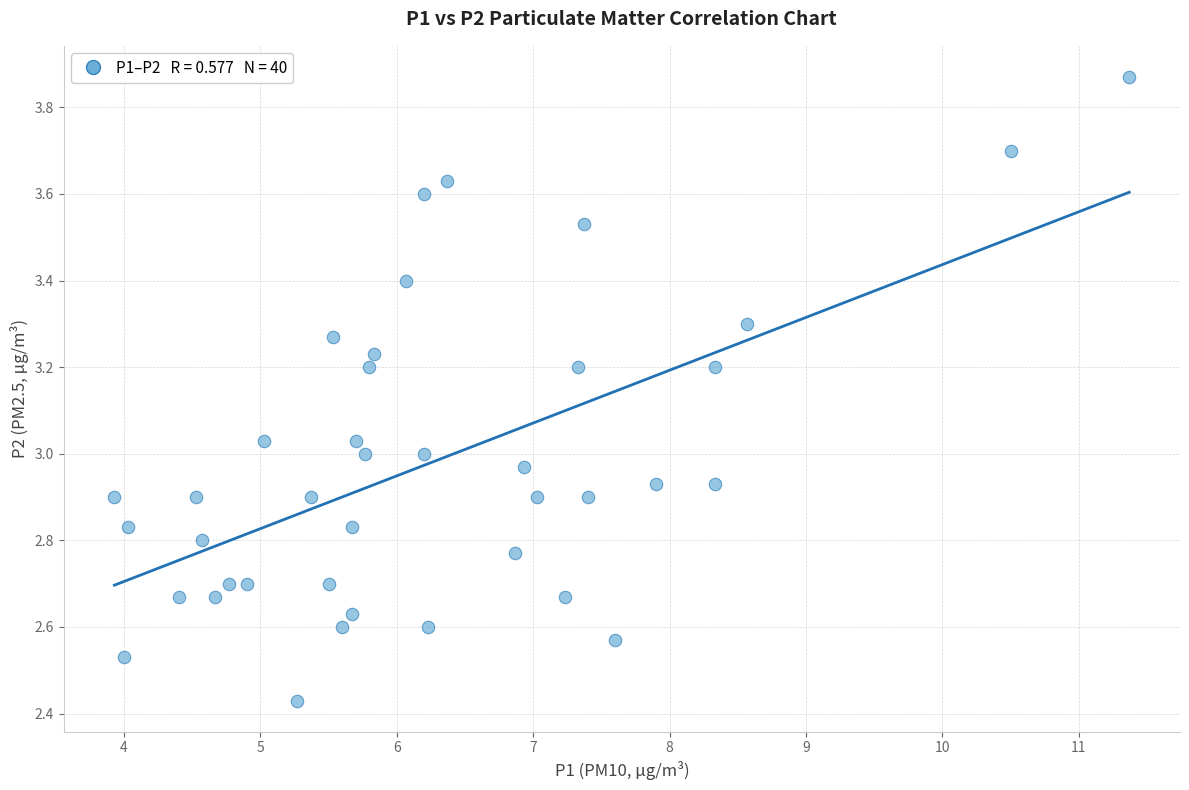

What is the range of Y values (max minus min)?

1.4